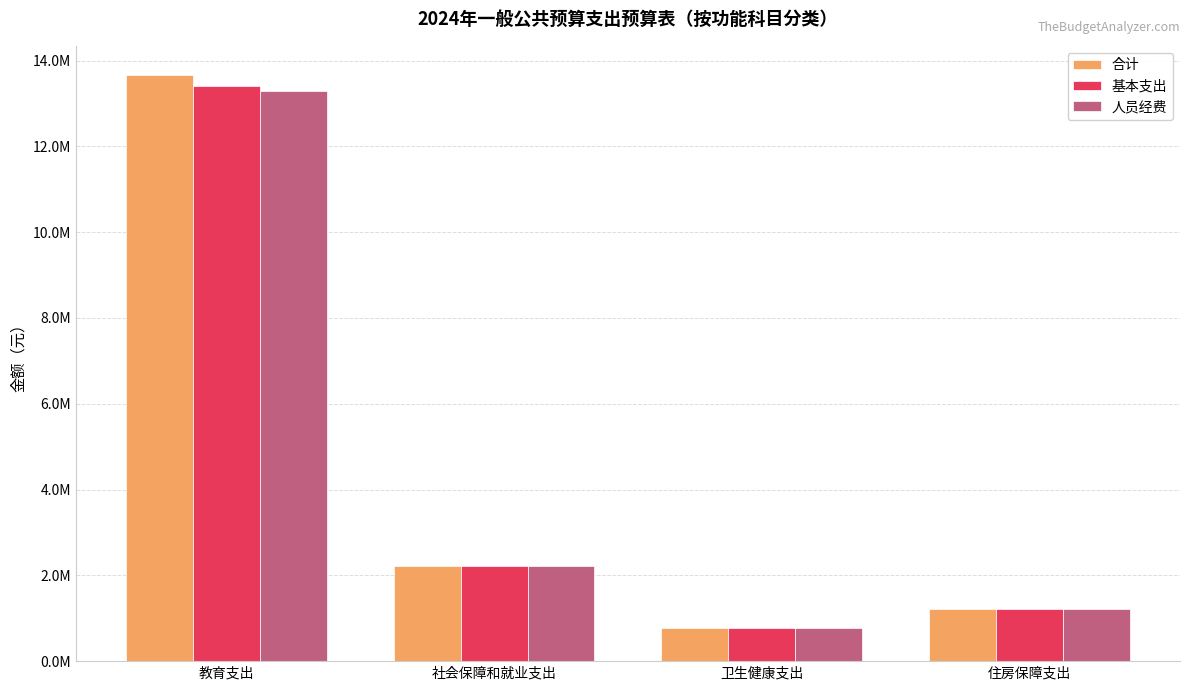

Does the chart contain stacked bars?

No